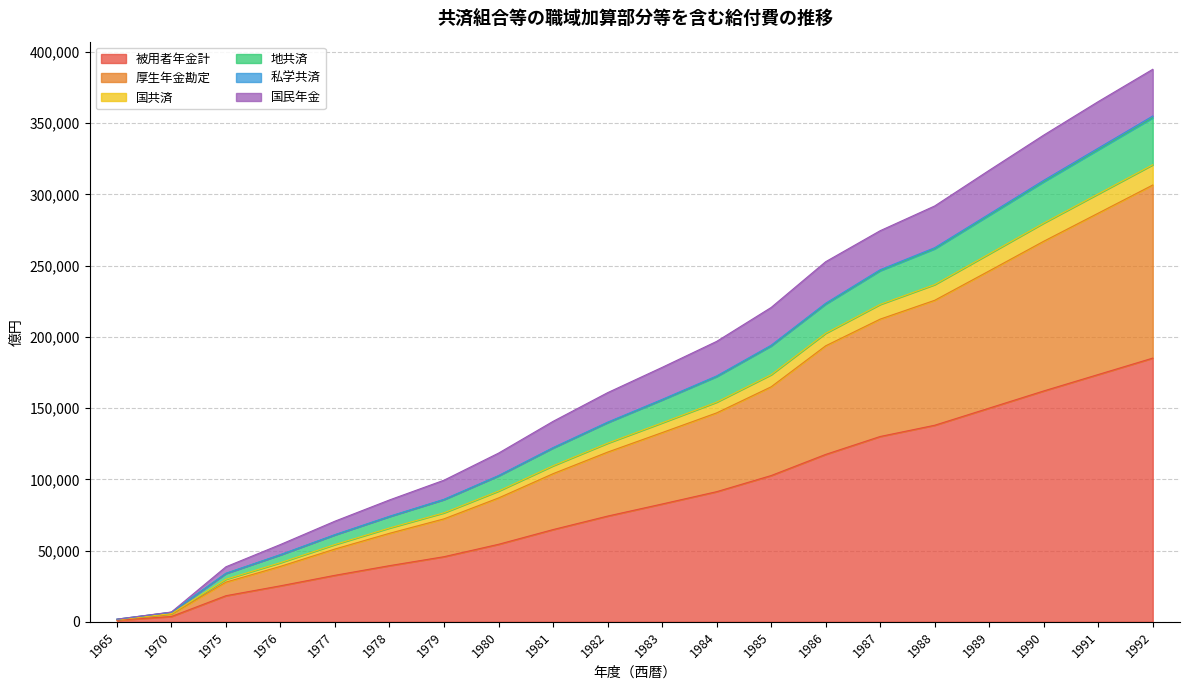

True or false: 被用者年金計 and 国共済 cross at least once.

False